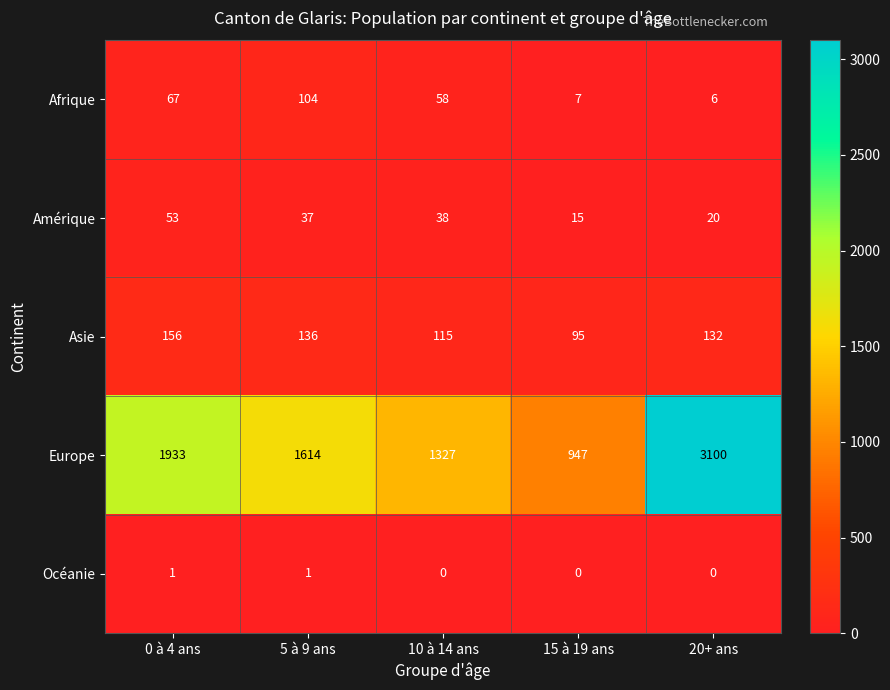

What is the total value across all series at 10 à 14 ans?

1538